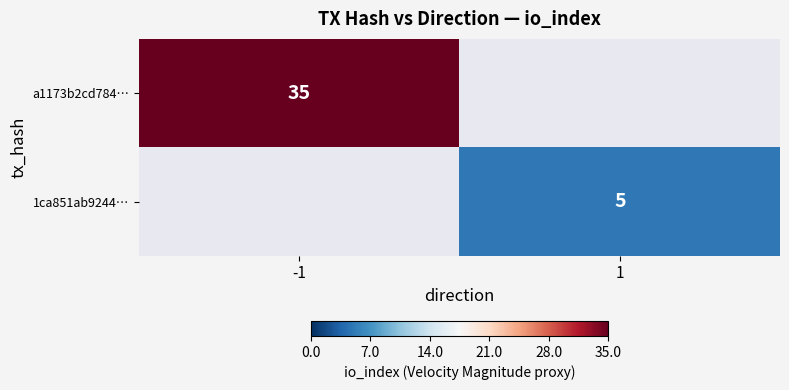

The value of 1ca851ab9244… at 1 is 5. True or false?

True